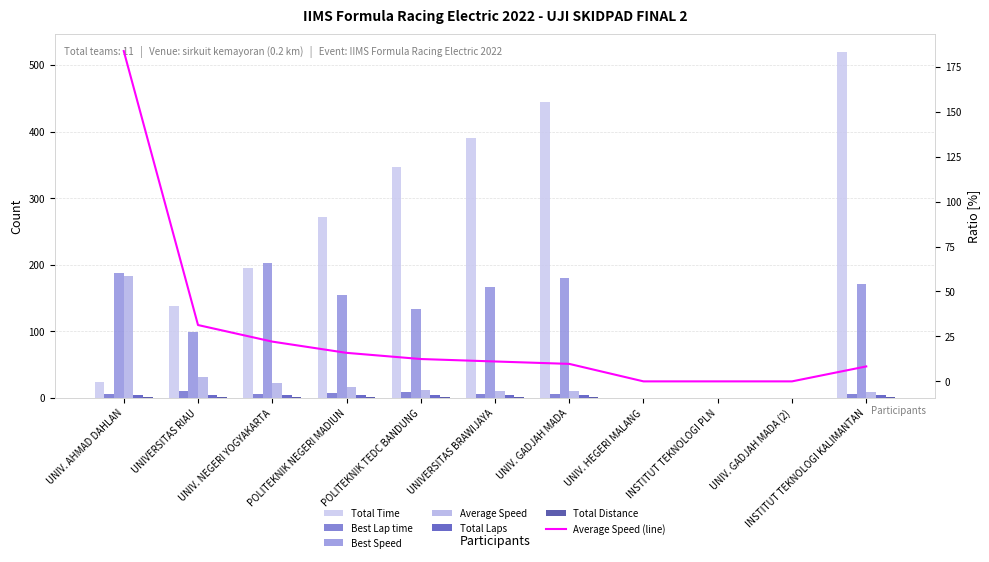

Between UNIVERSITAS RIAU and UNIV. AHMAD DAHLAN, which is larger?

UNIVERSITAS RIAU